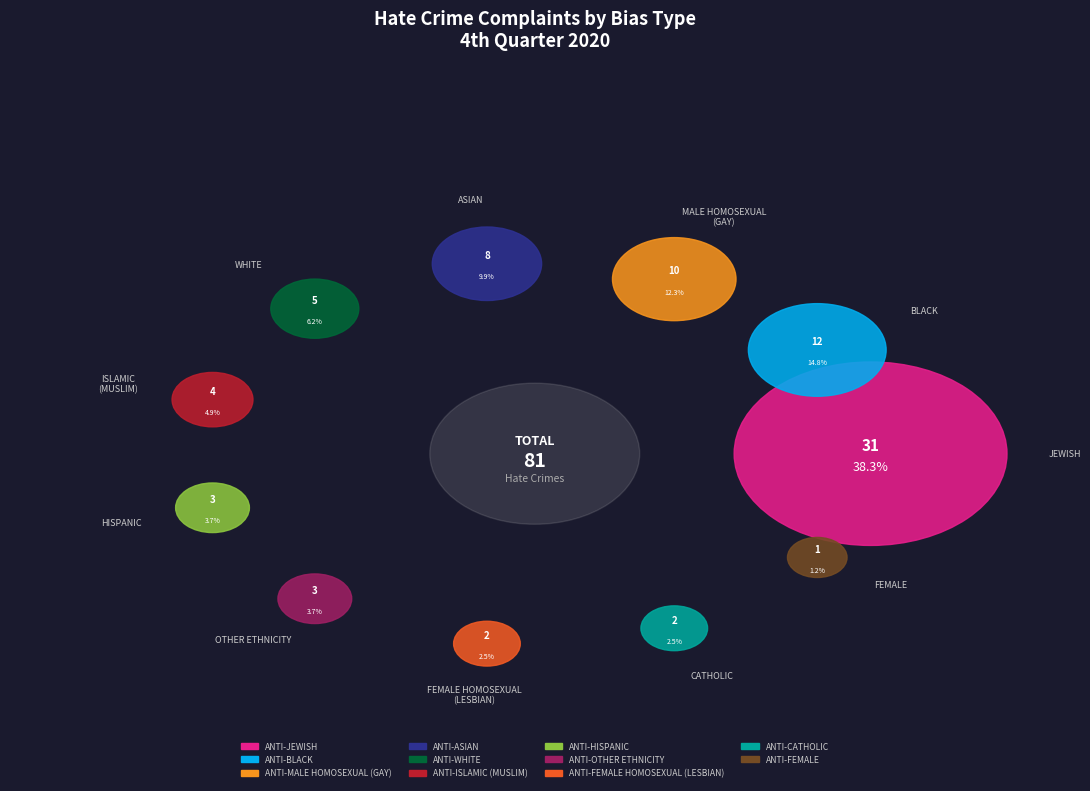

What is the total percentage of ANTI-FEMALE HOMOSEXUAL (LESBIAN) and ANTI-OTHER ETHNICITY?

6.2%